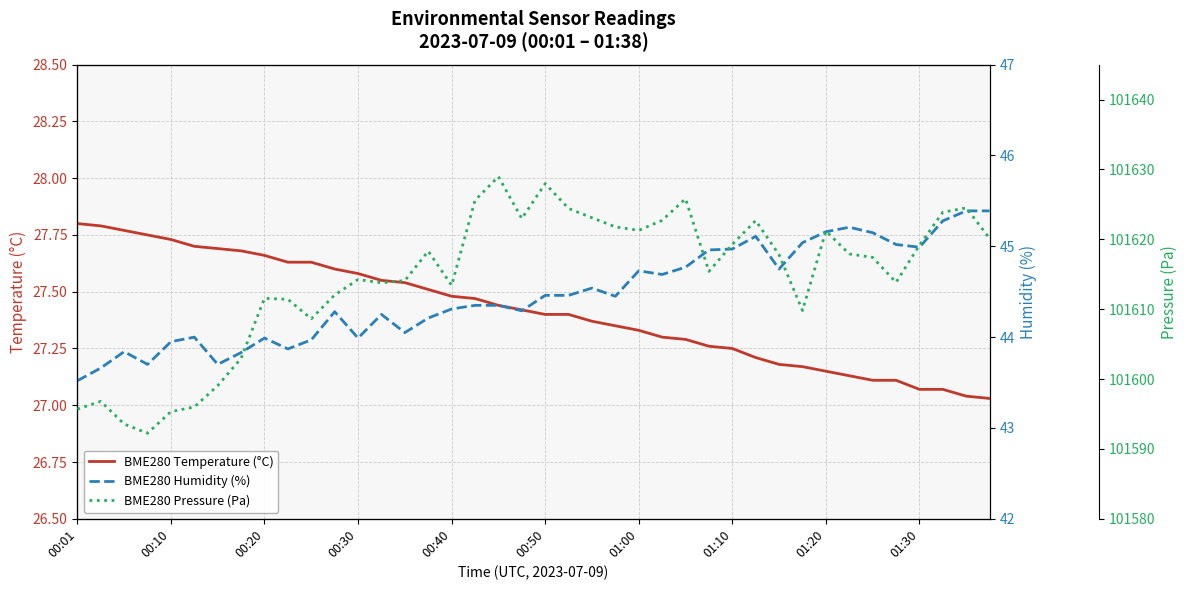

What is the difference between the maximum and minimum values in the BME280 Humidity (%) series?

1.9